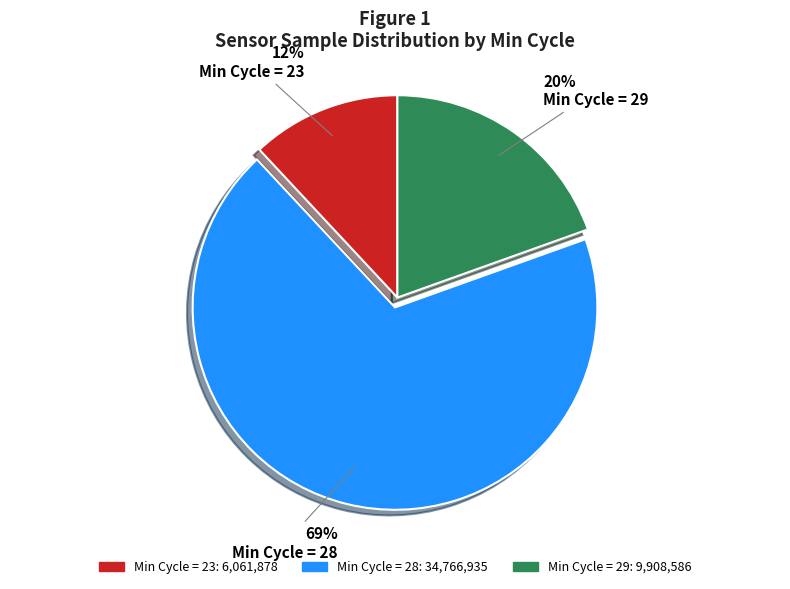

The Min Cycle = 29 slice represents 20% of the pie. True or false?

True